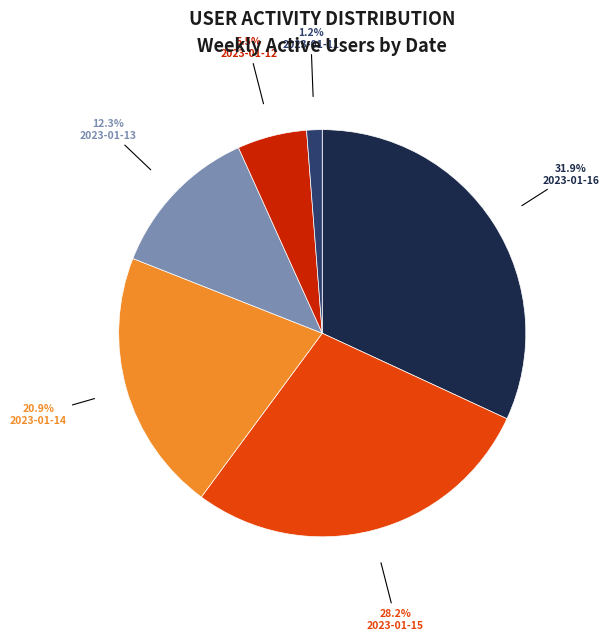

True or false: 2023-01-12 accounts for 23% of the total.

False